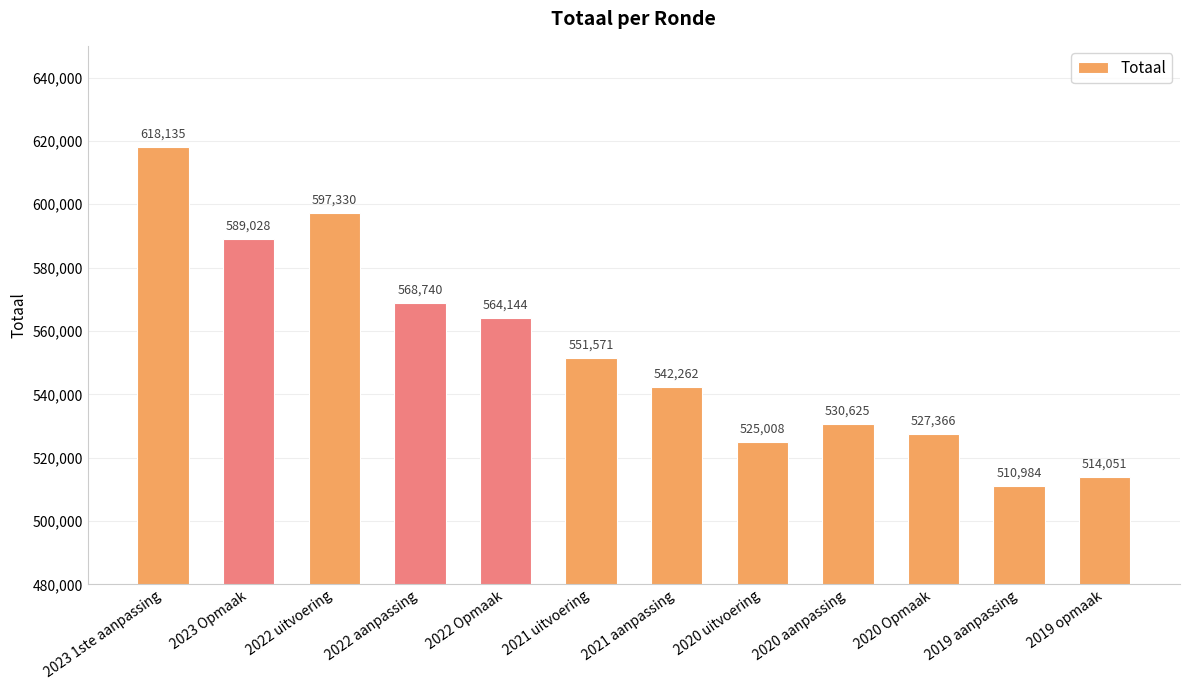

The chart shows a value of 568740 at 2022 aanpassing. True or false?

True